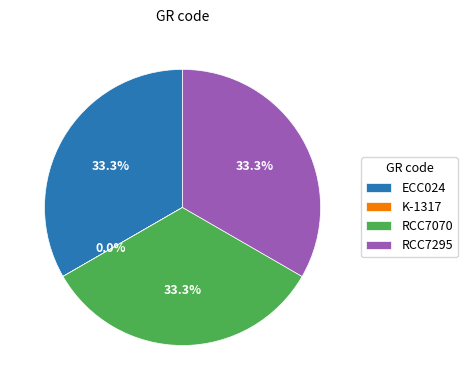

To the nearest percent, what is the combined percentage of ECC024 and RCC7070?

67%